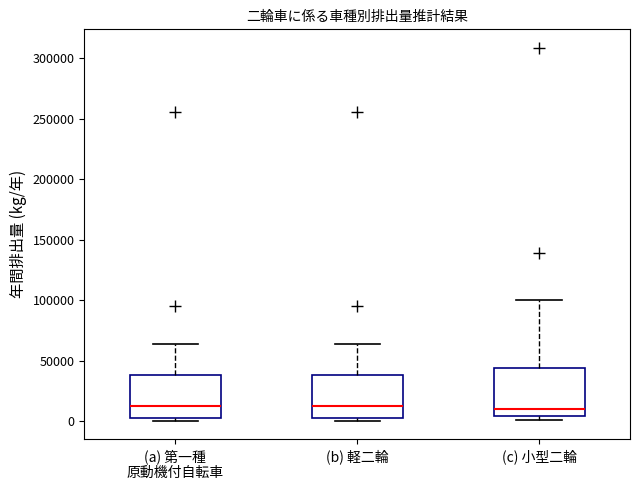

Reading left to right, read every box against the y-axis: the position of its median line, the range the box covers, and the ends of its whiskers. The values are not printed on the chart, so give them approximately, as read against the axis.

(a) 第一種 原動機付自転車: median 10000, box 5000 to 40000, whiskers 0 to 65000
(b) 軽二輪: median 10000, box 5000 to 40000, whiskers 0 to 65000
(c) 小型二輪: median 10000, box 5000 to 45000, whiskers 0 to 100000